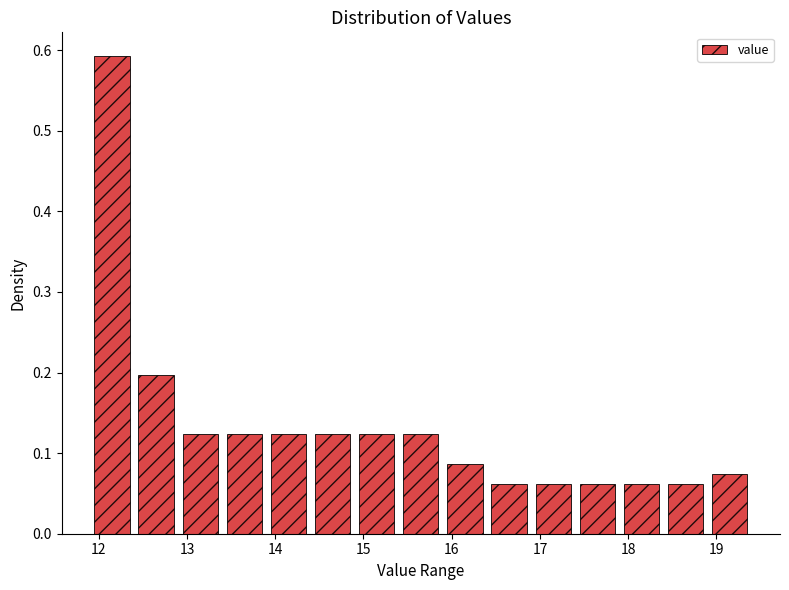

Which range on the x-axis has the tallest bar?

11.9 to 12.4